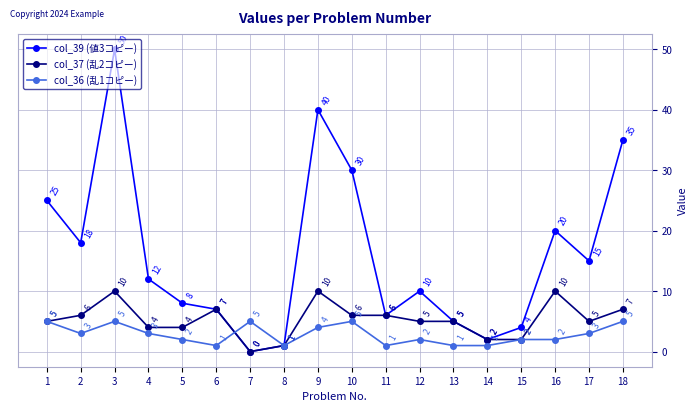

How many distinct data groups are displayed?

3